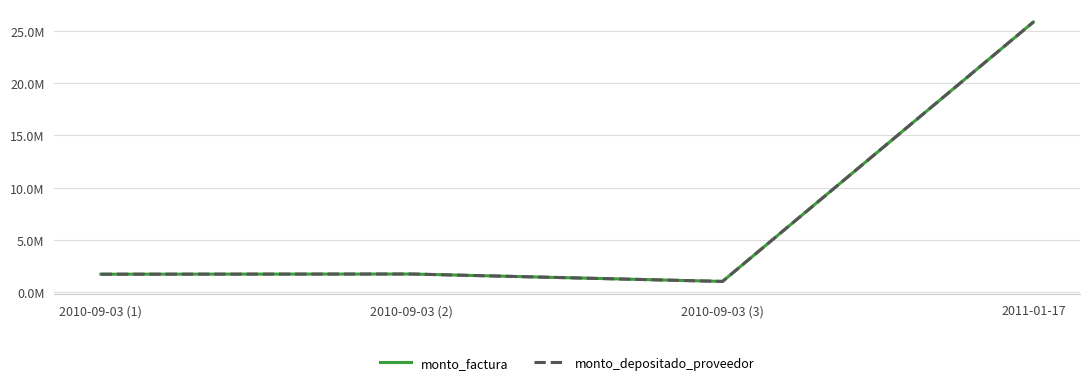

Does the chart display data point markers on the line(s)?

No